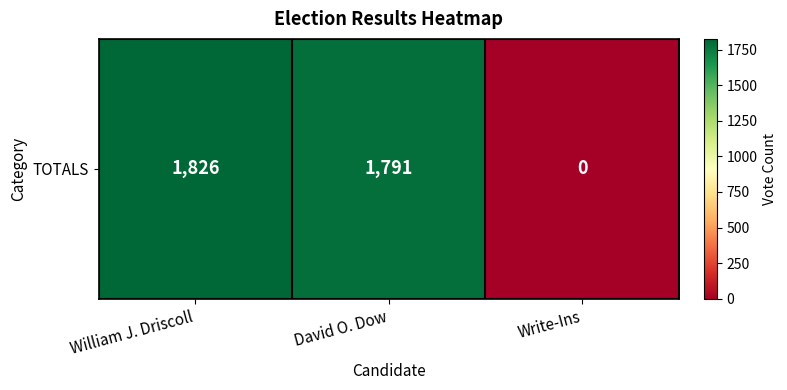

What is the difference between the values at Write-Ins and David O. Dow?

1791